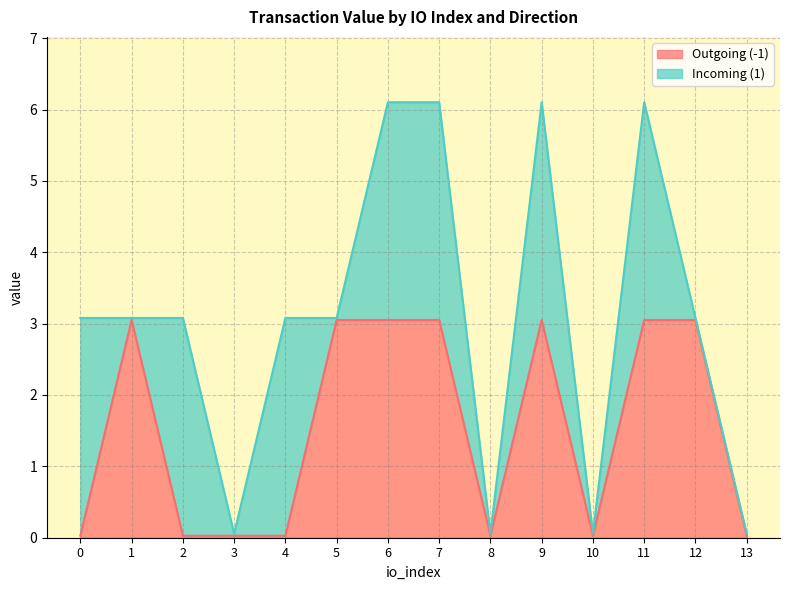

Does the chart display data point markers on the line(s)?

No